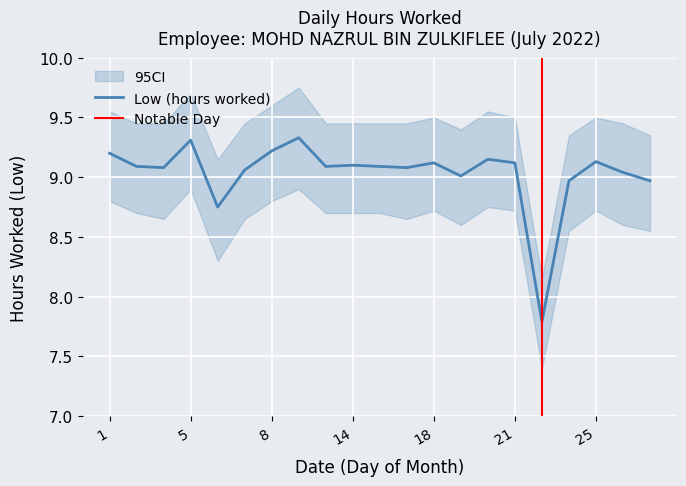

How many data points are less than 9?

4